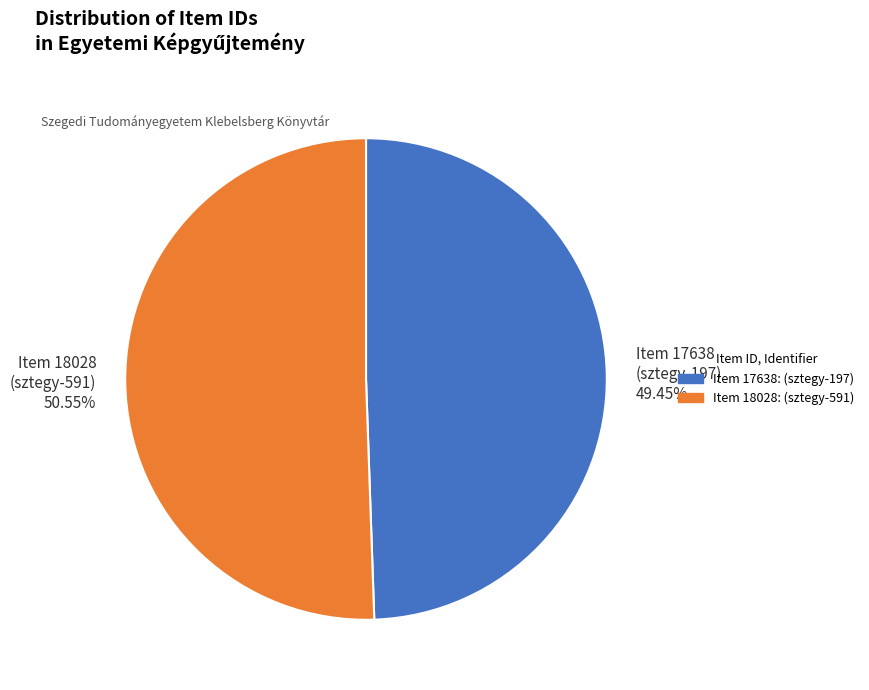

Combined, do Item 17638 (sztegy-197) 49.45% and Item 18028 (sztegy-591) 50.55% account for over 50%?

Yes